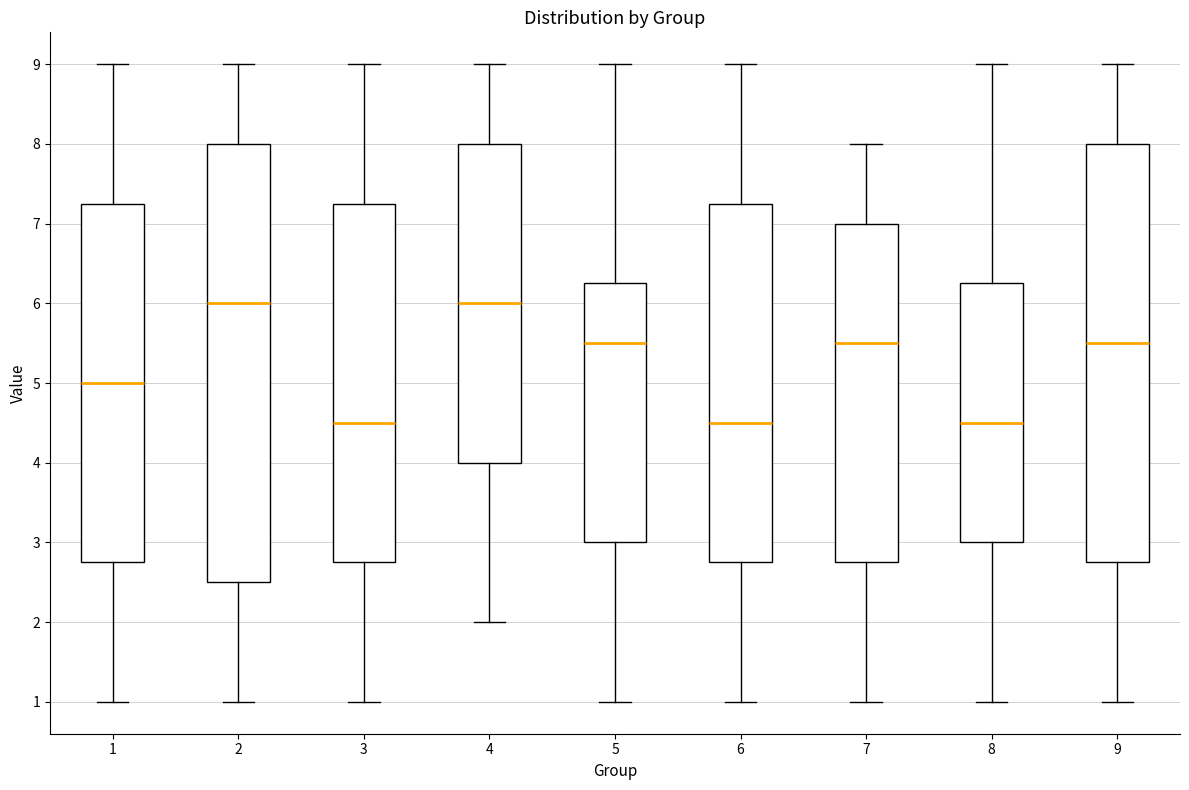

Reading left to right, transcribe this box plot: for each box, give where its median line is, the range the box spans, and where its two whiskers end, as read against the y-axis. The values are not printed on the chart, so give them approximately, as read against the axis.

1: median 5.0, box 2.8 to 7.3, whiskers 1.0 to 9.0
2: median 6.0, box 2.5 to 8.0, whiskers 1.0 to 9.0
3: median 4.5, box 2.8 to 7.3, whiskers 1.0 to 9.0
4: median 6.0, box 4.0 to 8.0, whiskers 2.0 to 9.0
5: median 5.5, box 3.0 to 6.3, whiskers 1.0 to 9.0
6: median 4.5, box 2.8 to 7.3, whiskers 1.0 to 9.0
7: median 5.5, box 2.8 to 7.0, whiskers 1.0 to 8.0
8: median 4.5, box 3.0 to 6.3, whiskers 1.0 to 9.0
9: median 5.5, box 2.8 to 8.0, whiskers 1.0 to 9.0